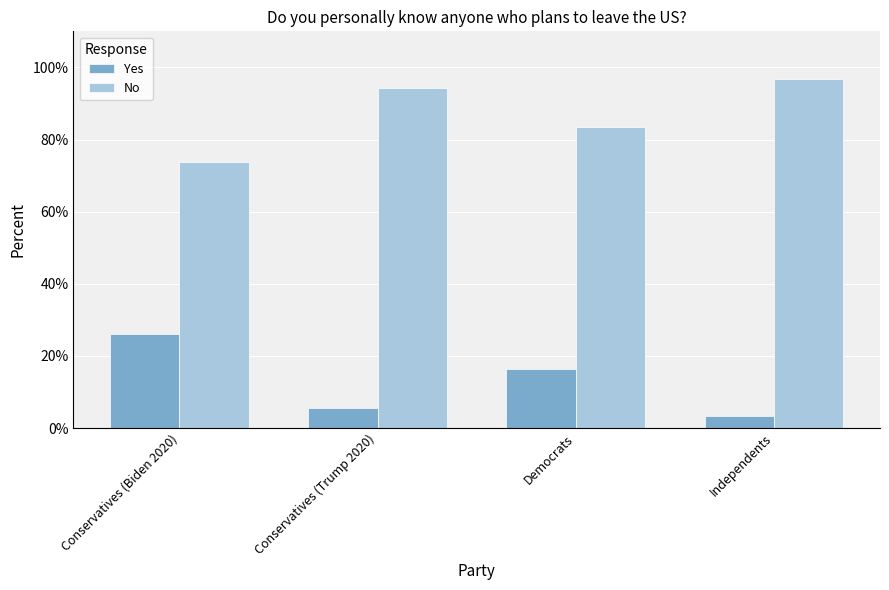

At which label is No closest to 0?

Conservatives (Biden 2020)